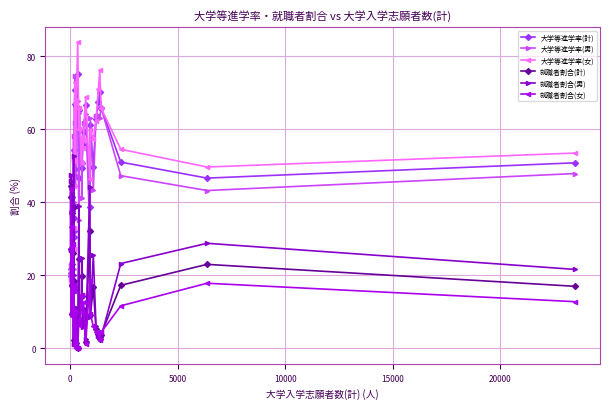

Which series has the widest spread of values?

大学等進学率(女)